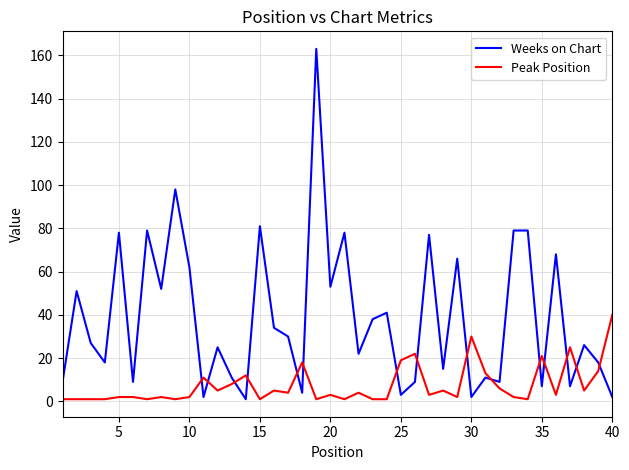

What is the difference between the maximum and minimum values in the Peak Position series?

39